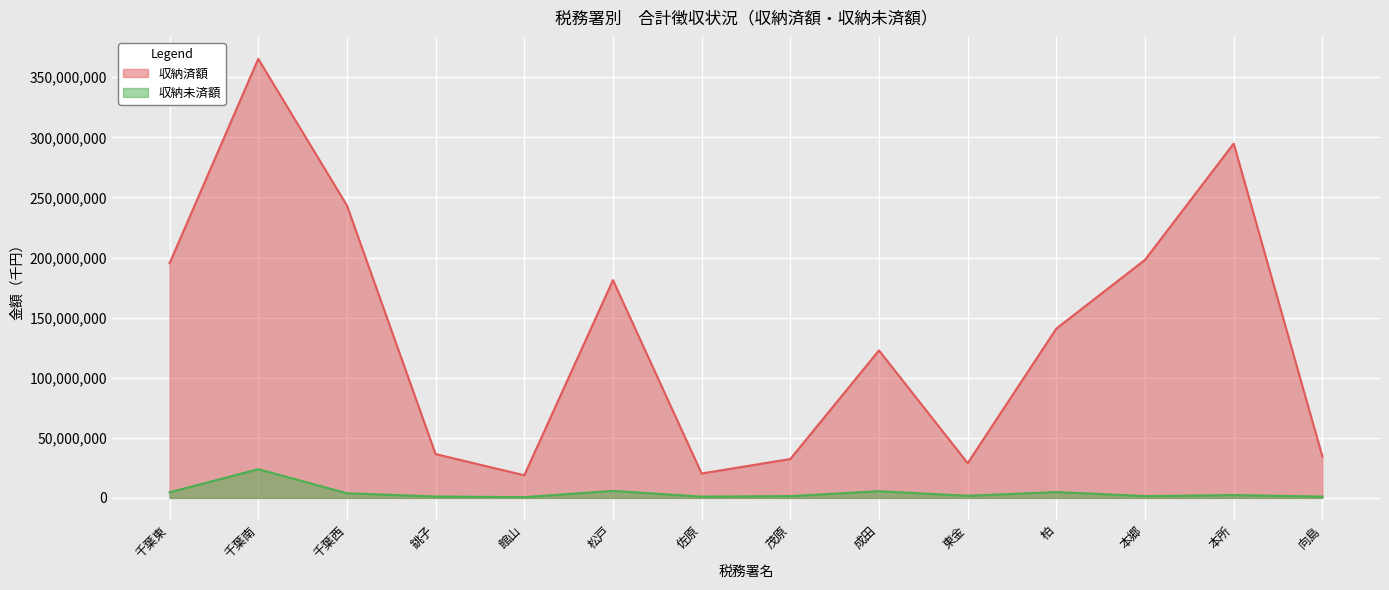

What is the sum of all 収納未済額 values?

60004382